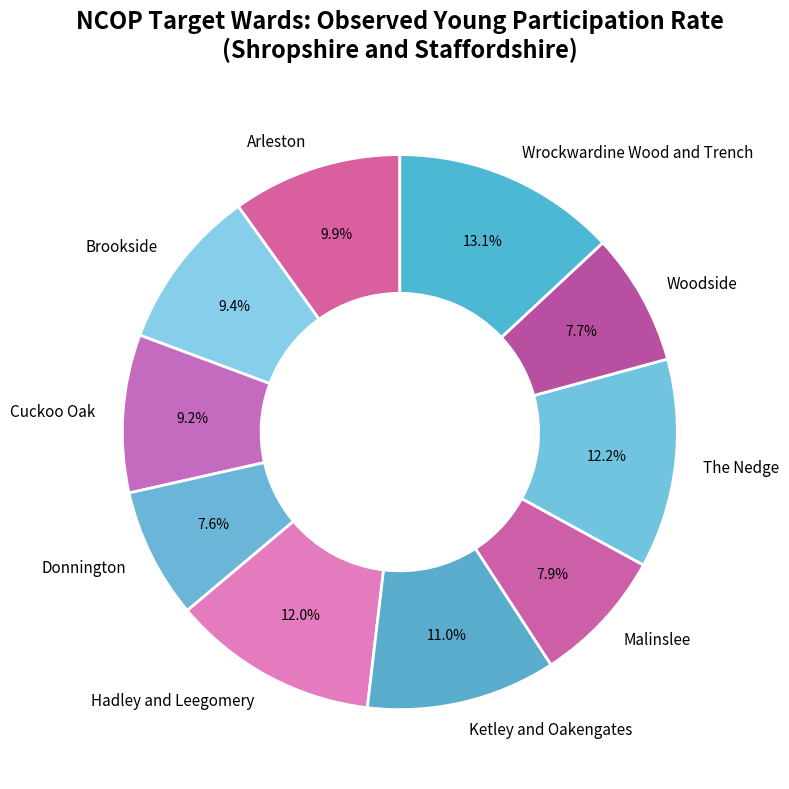

Does Donnington account for over 50% of the chart?

No